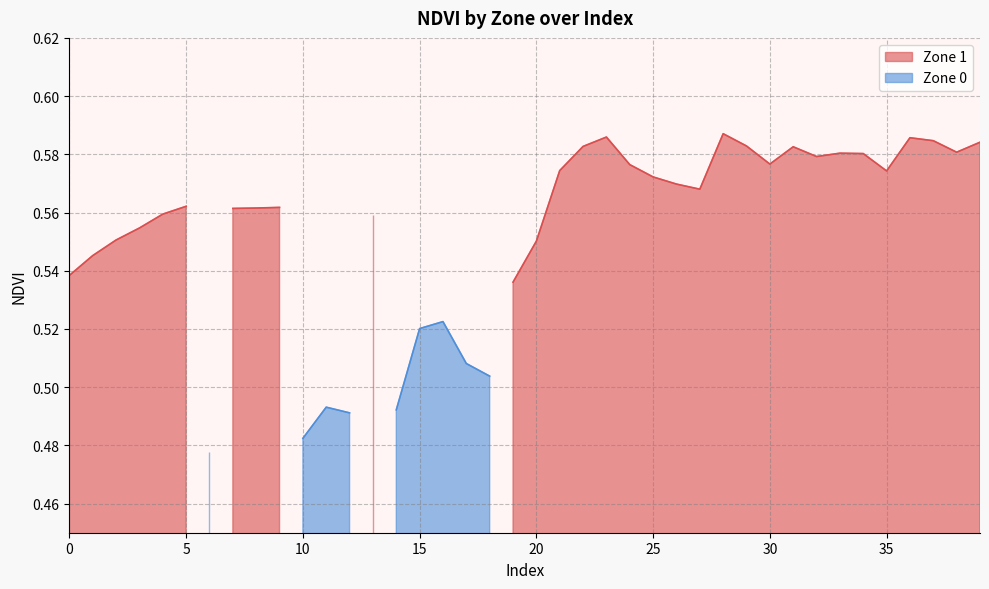

Is the value of NDVI at 23 greater than the value of Zone at 39?

Yes